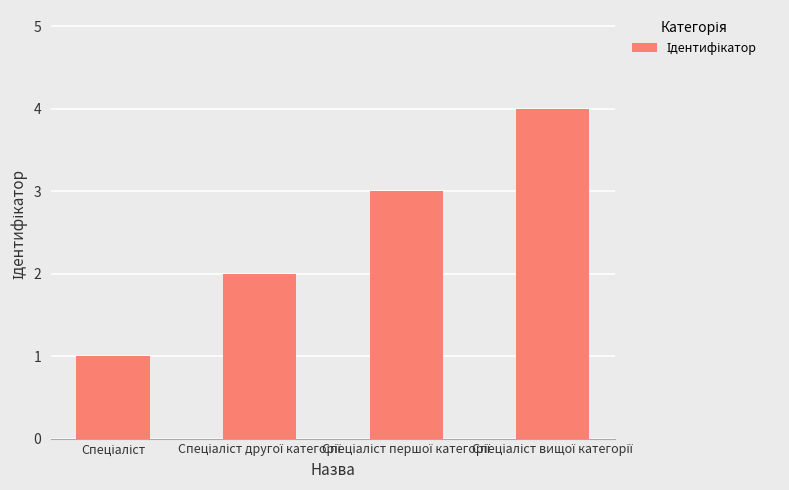

What is the difference between the maximum and minimum values?

3